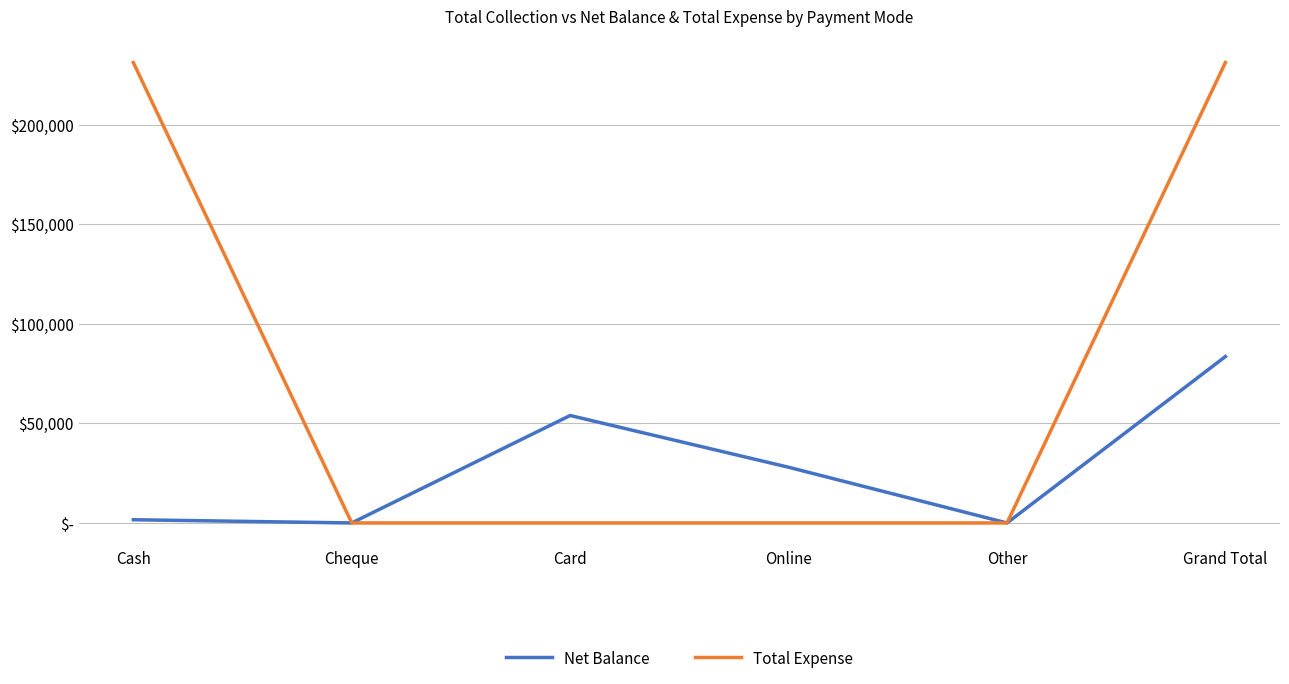

Rank the series by their maximum value, from highest to lowest.

Total Expense, Net Balance